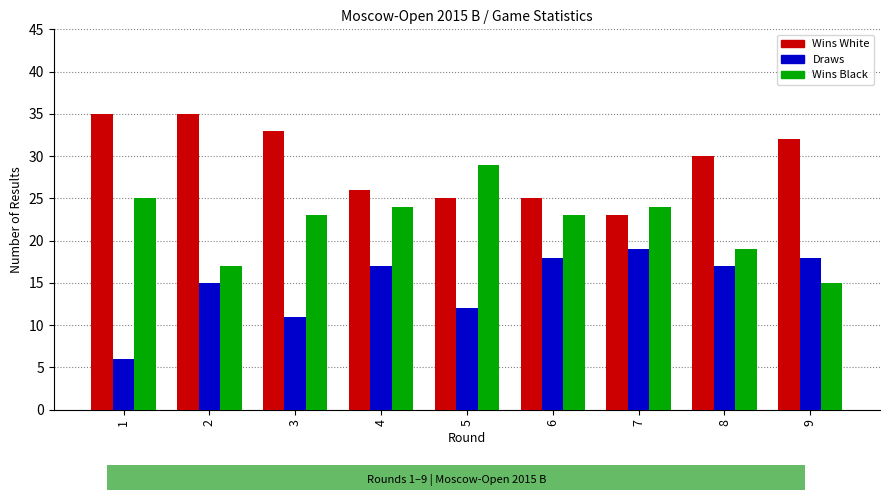

Which series has the largest total across all categories?

Wins White